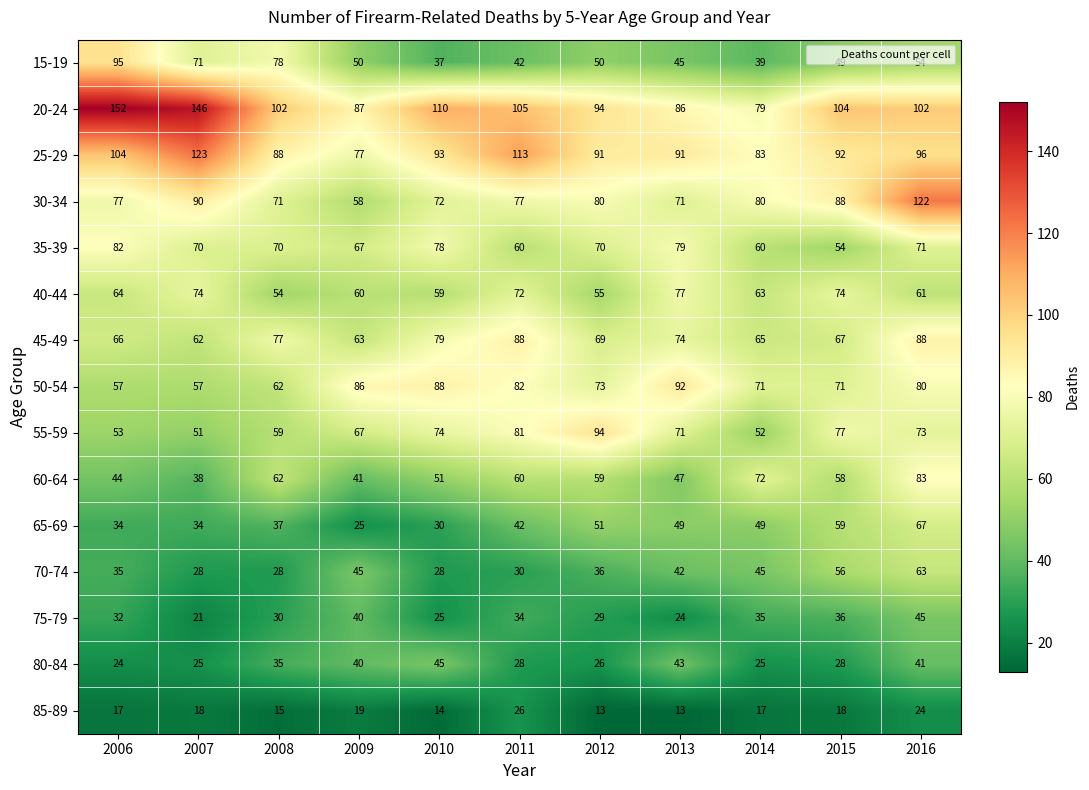

List the labels in order of 75-79 value, smallest first.

2007, 2013, 2010, 2012, 2008, 2006, 2011, 2014, 2015, 2009, 2016